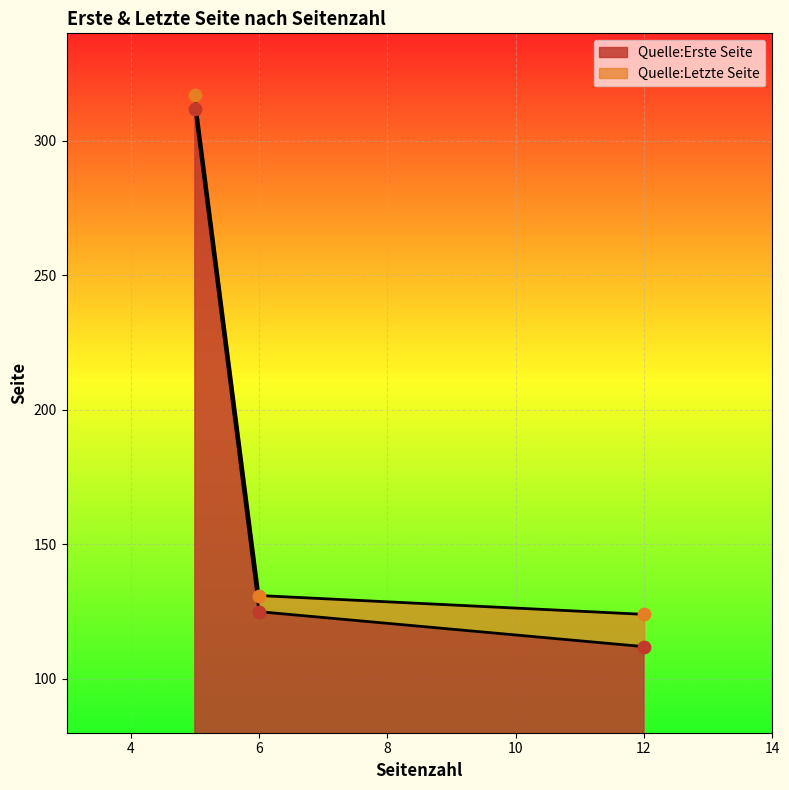

What are all the series names shown in the legend?

Quelle:Erste Seite, Quelle:Letzte Seite